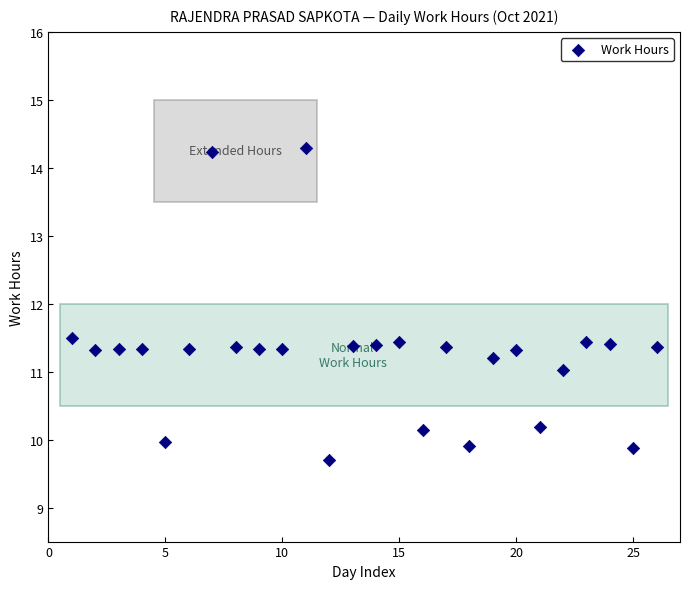

What is the range of X values (max minus min)?

25.0